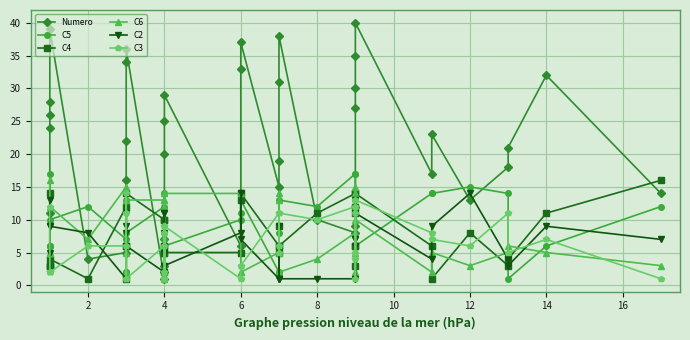

What is the label of the 35th point from the right?

2